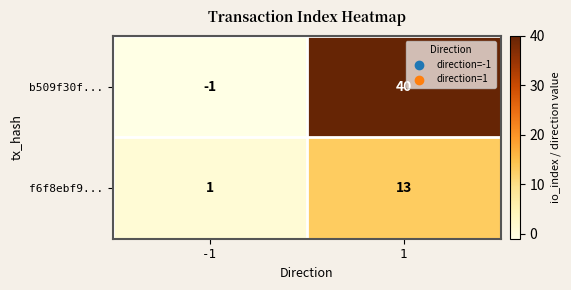

Which series has the largest total across all categories?

b509f30f...